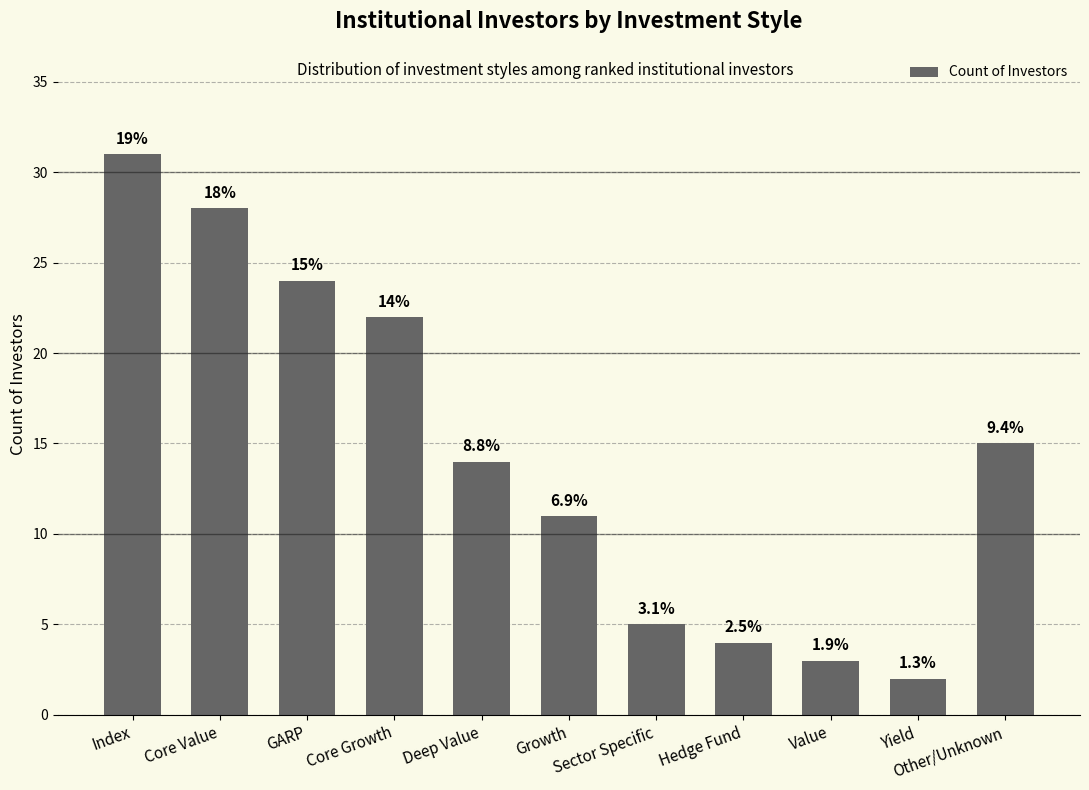

Which category has the lowest value across all series?

Yield